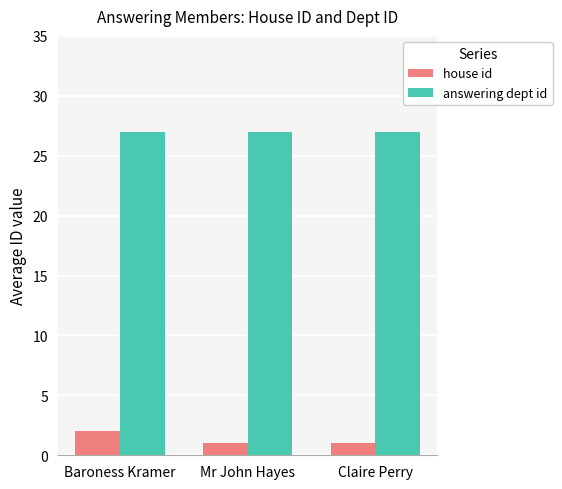

What is the difference between the highest and lowest values at Baroness Kramer?

25